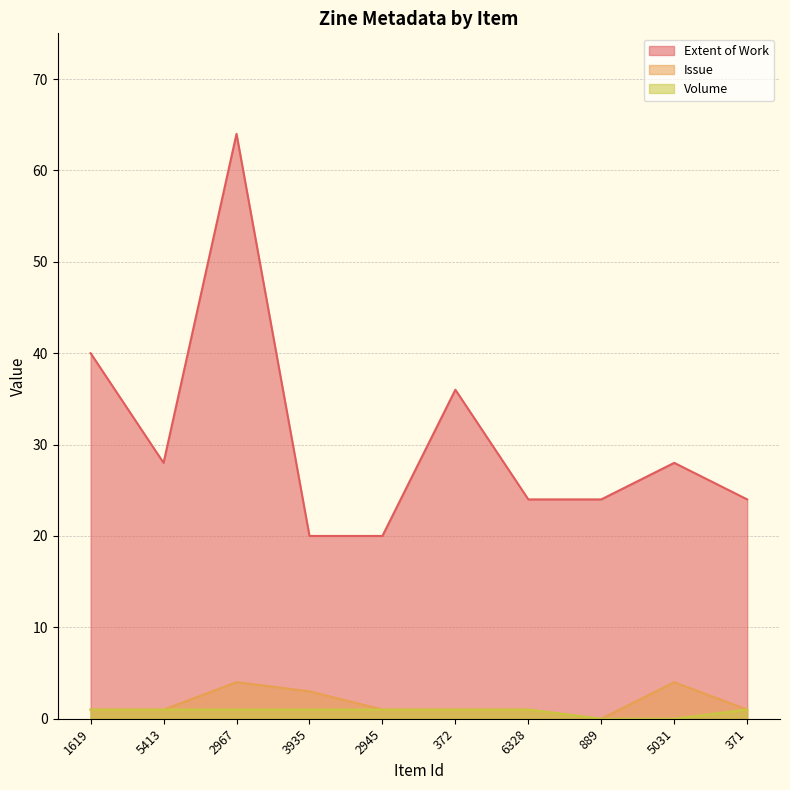

Between 1619 and 5031, which series saw the biggest shift?

Extent of Work